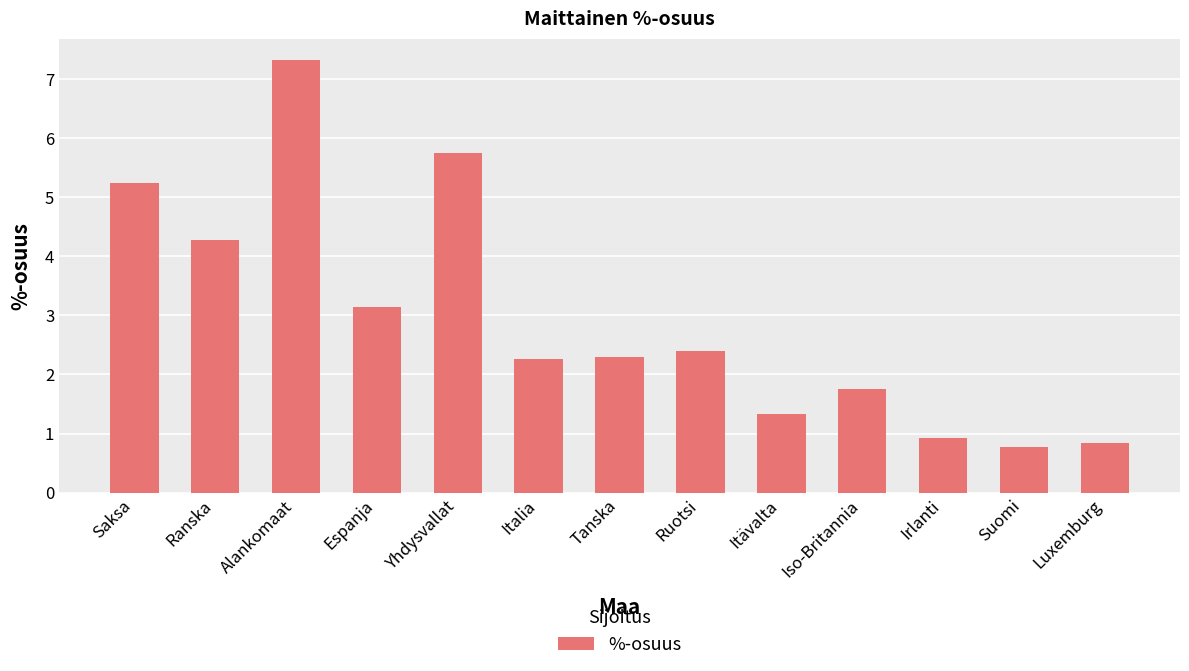

Between Alankomaat and Yhdysvallat, which is larger?

Alankomaat